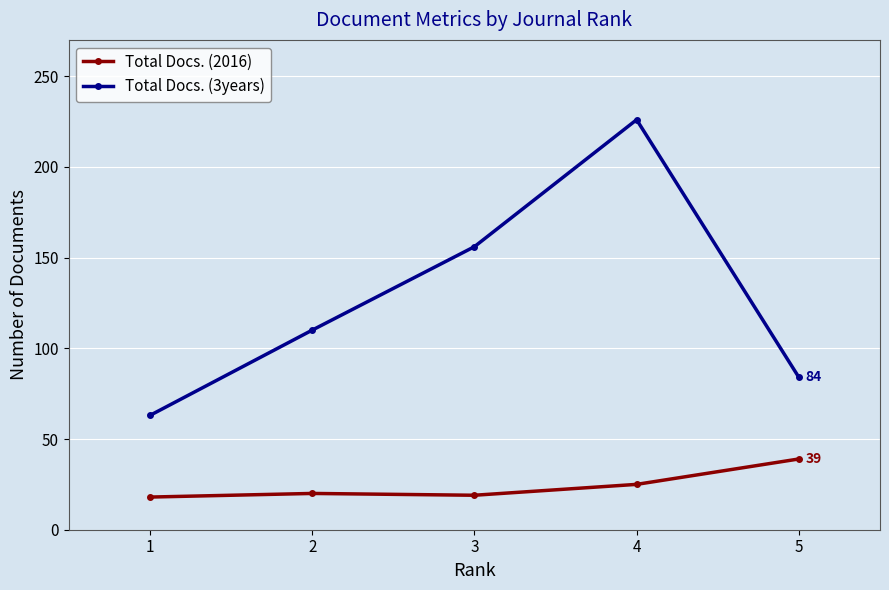

At which category is the sum across all series the highest?

4